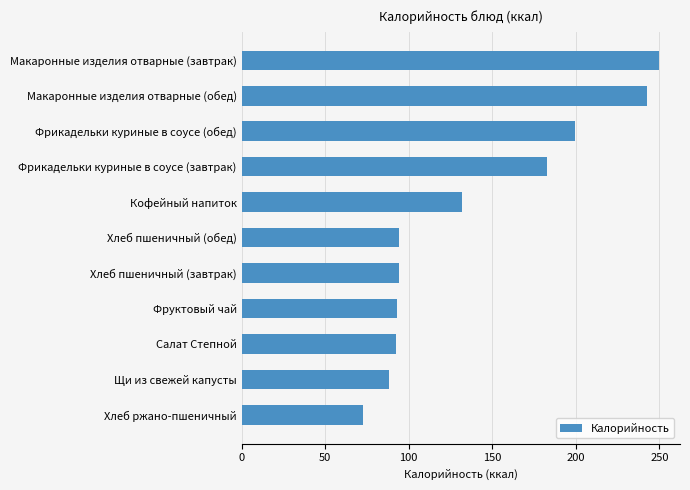

Where is the data nearest to the value 161?

Фрикадельки куриные в соусе (завтрак)